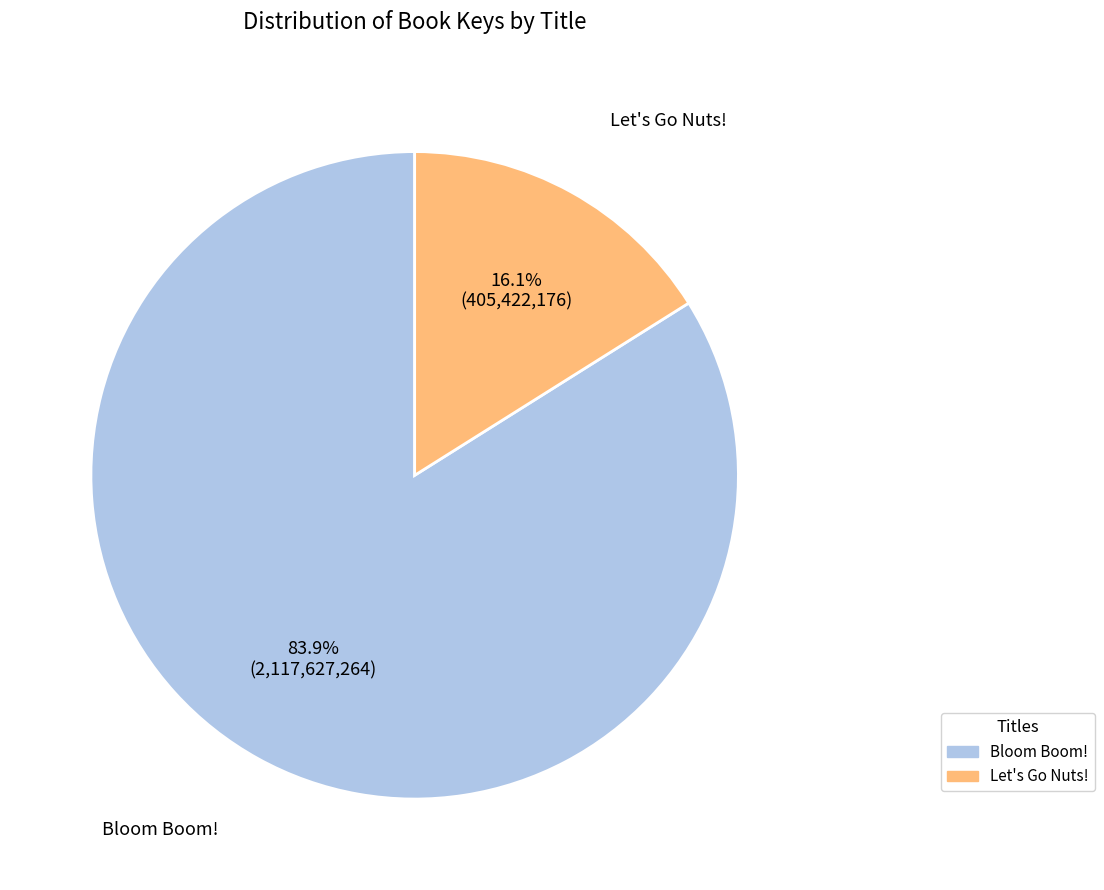

To the nearest percent, what portion does Bloom Boom! represent?

84%